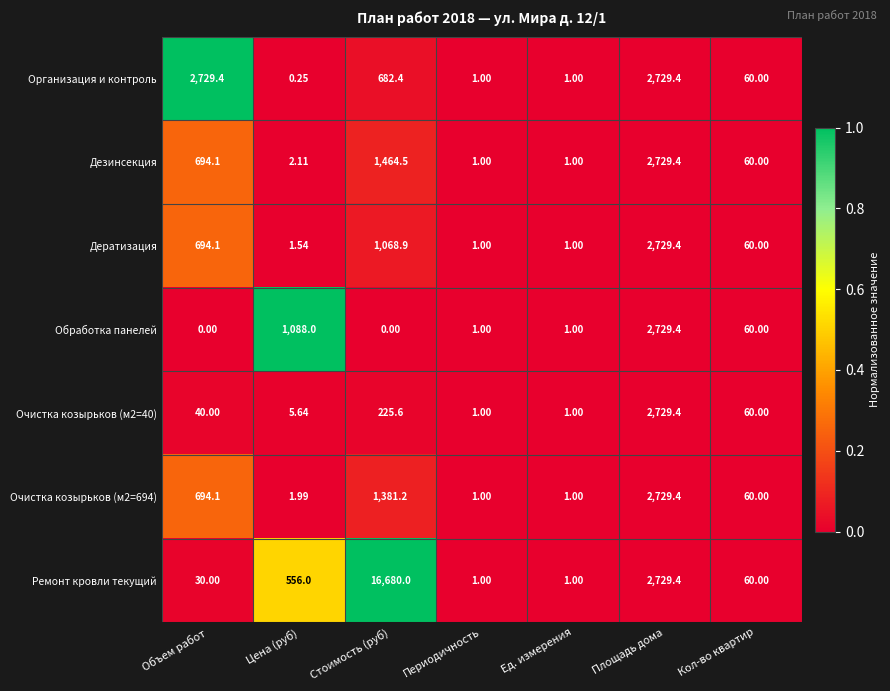

How many data points in Очистка козырьков (м2=40) are less than 40?

3